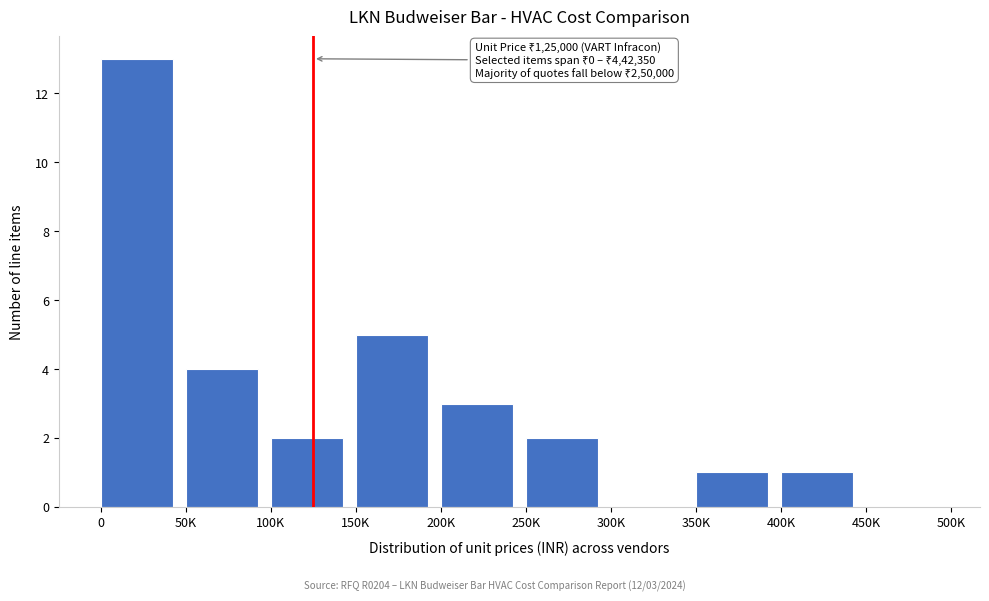

Reading left to right, what are all the values shown in this chart?

0=13	50K=4	100K=2	150K=5	200K=3	250K=2	300K=0	350K=1	400K=1	450K=0